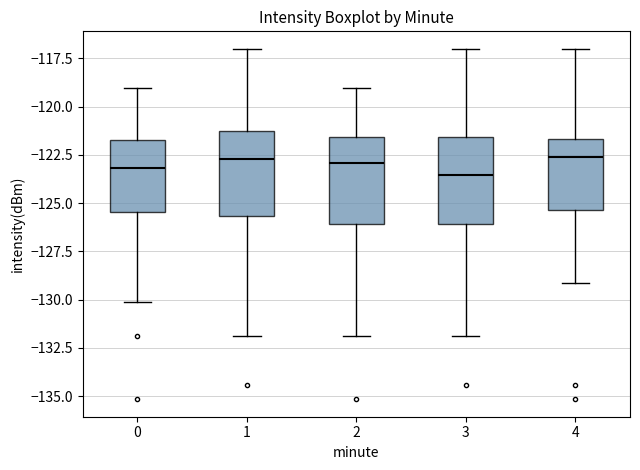

Where does the median line of the box at x = 1 sit on the y-axis? The values are not printed on the chart, so give them approximately, as read against the axis.

-122.5